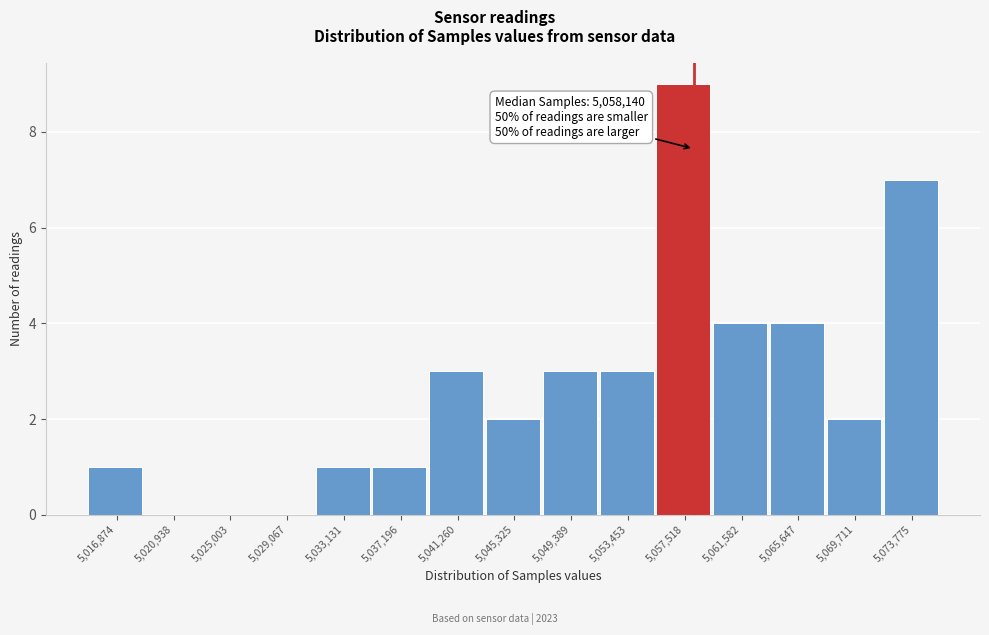

Which range on the x-axis has the tallest bar?

5055500 to 5059500